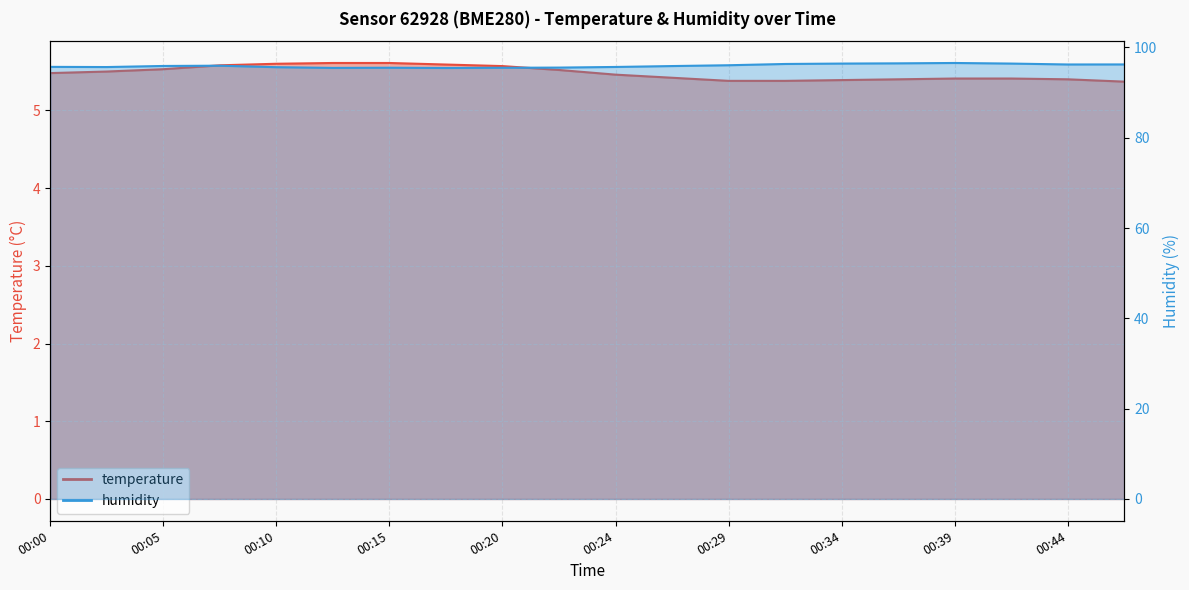

What is the total value across all series at 00:41?

101.8